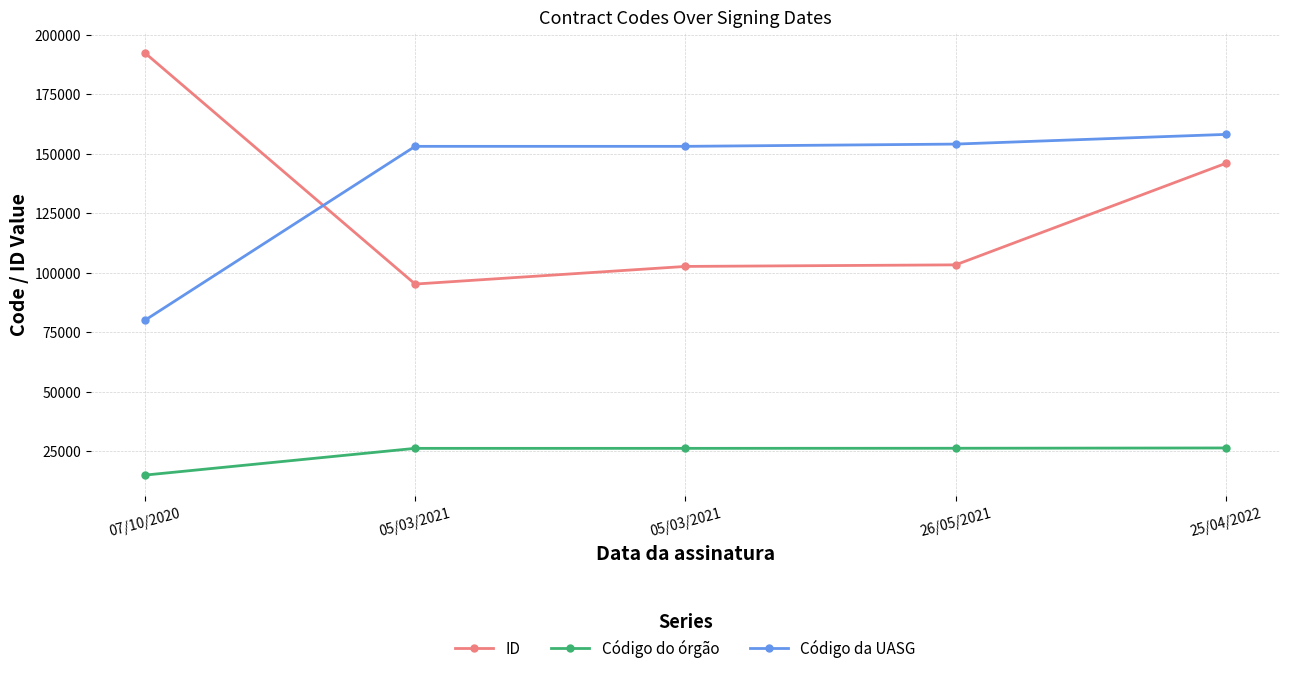

How many data points in ID are less than 103320?

2